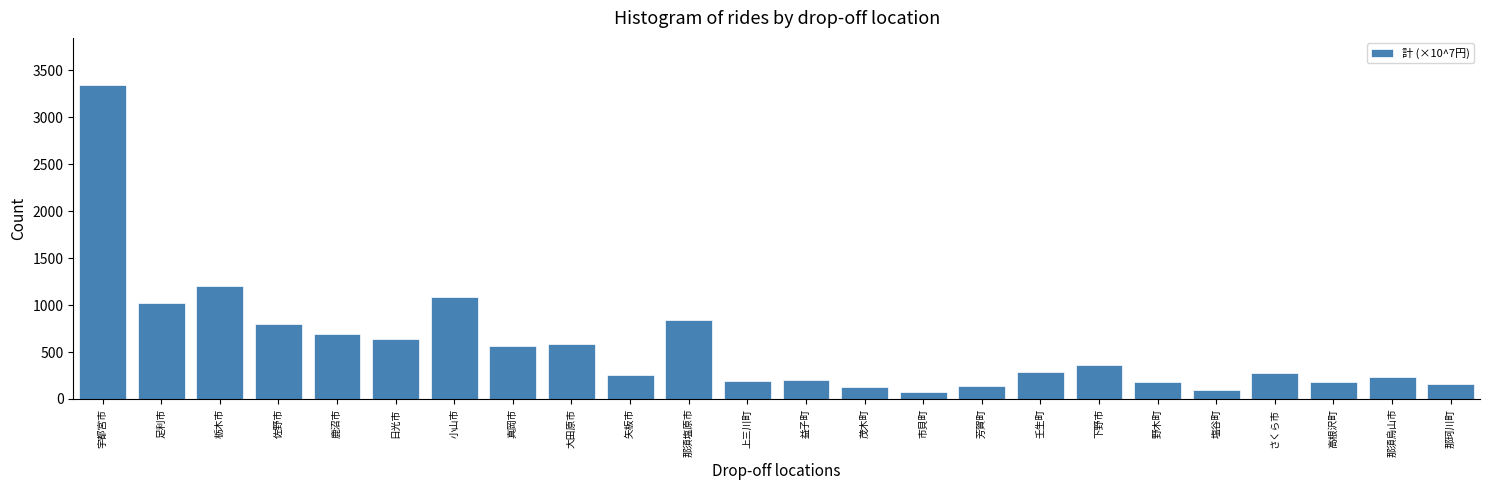

Which has a higher value, 下野市 or 塩谷町?

下野市